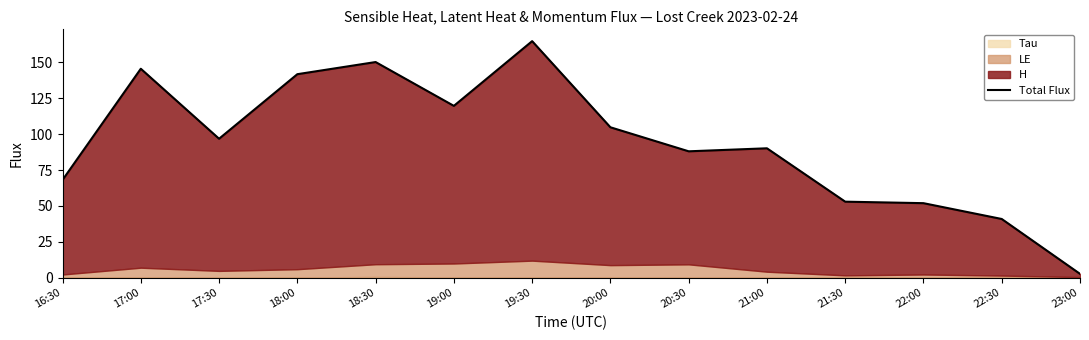

Reading left to right, what are all the values shown in this chart?

68.1	145.6	96.8	141.8	150.3	119.7	164.9	104.8	88.1	90.2	52.9	51.9	40.9	2.6